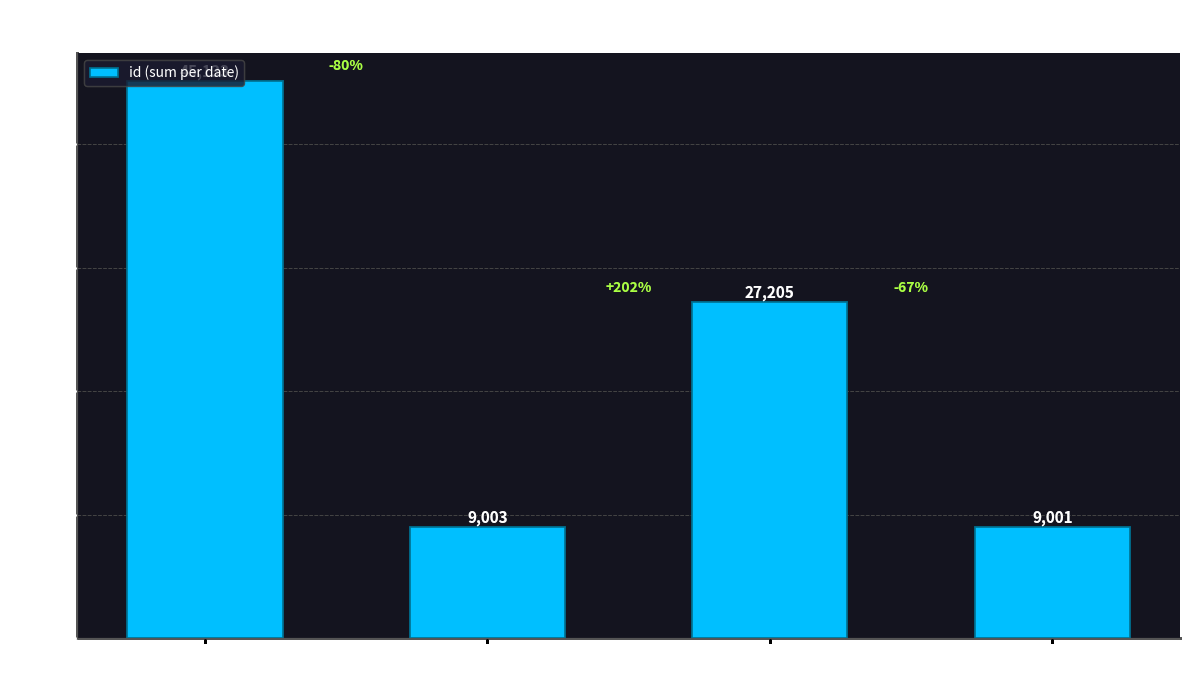

At which label is the value closest to 27067?

2011-03-12